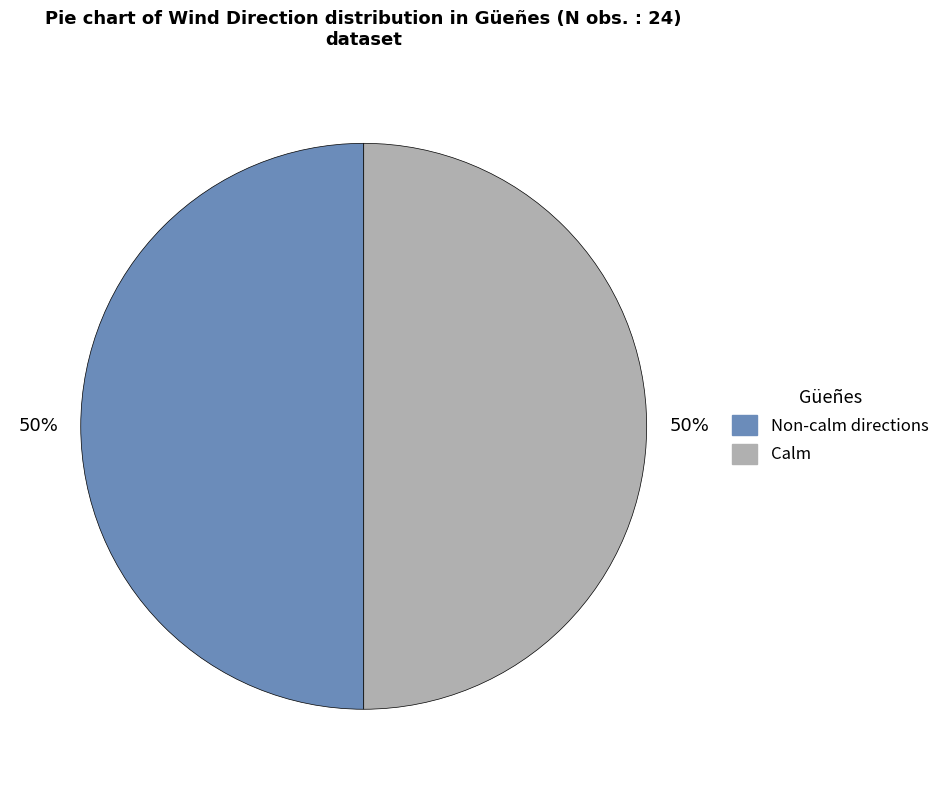

To the nearest percent, what is the average slice percentage?

50%